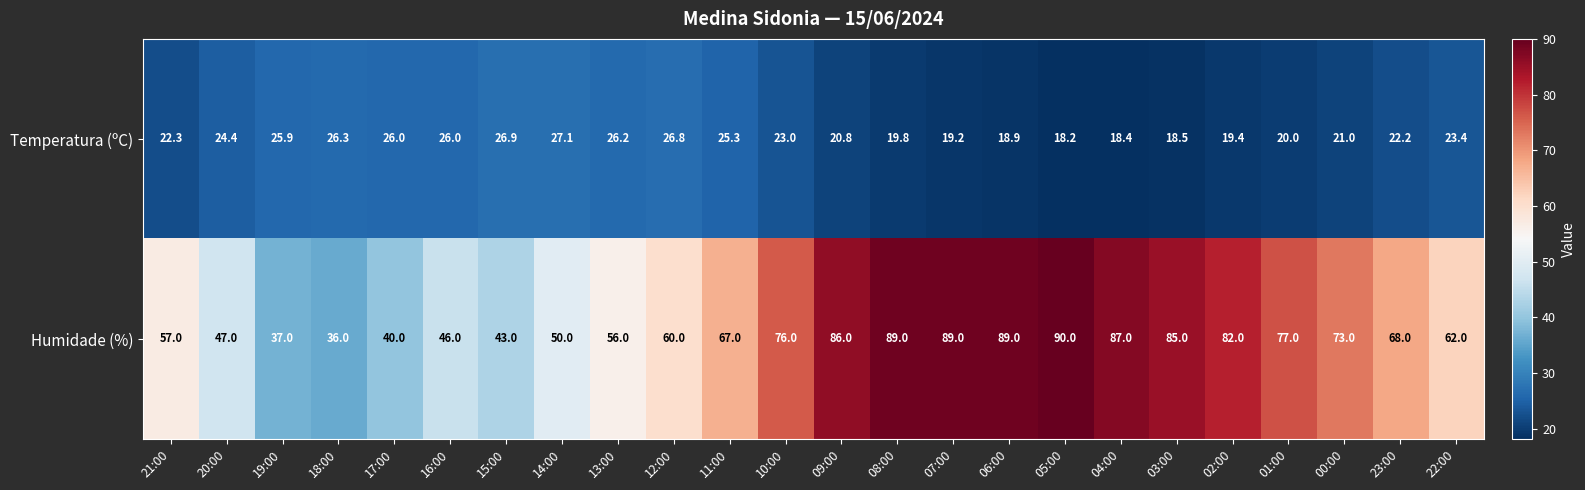

Which series has the largest total across all categories?

Humidade (%)